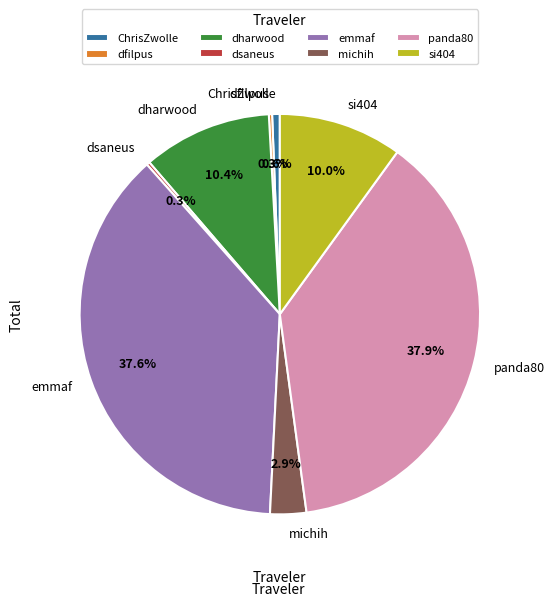

Is there any slice that represents more than half of the pie?

No